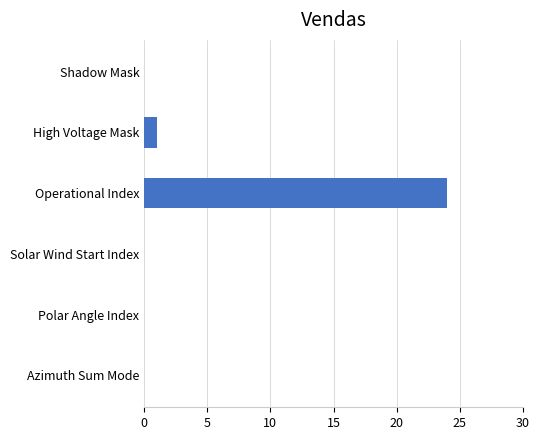

Is it true that the value at Solar Wind Start Index is 0?

True